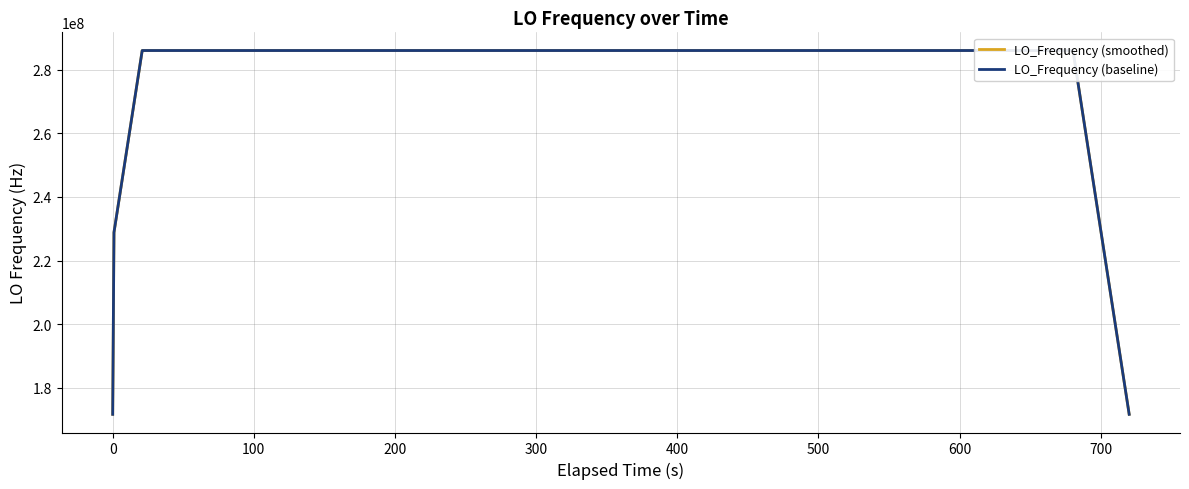

True or false: LO_Frequency (smoothed) and LO_Frequency (baseline) intersect in this chart.

False